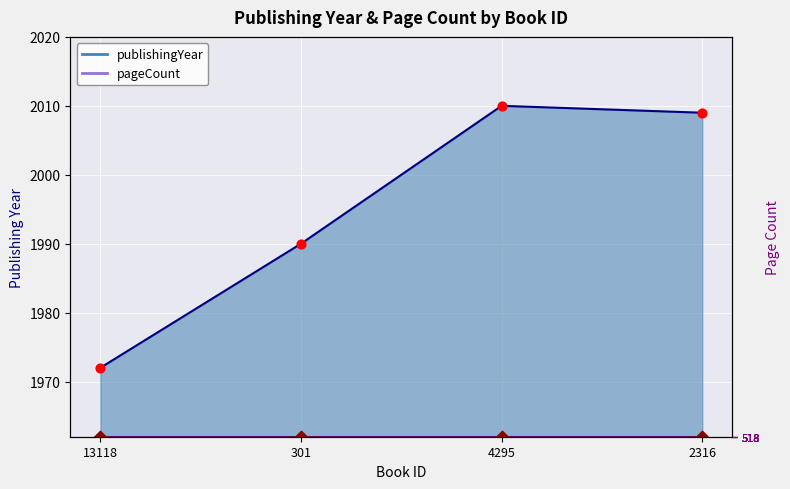

Approximately how many times larger is the value at 4295 compared to 2316?

1.0